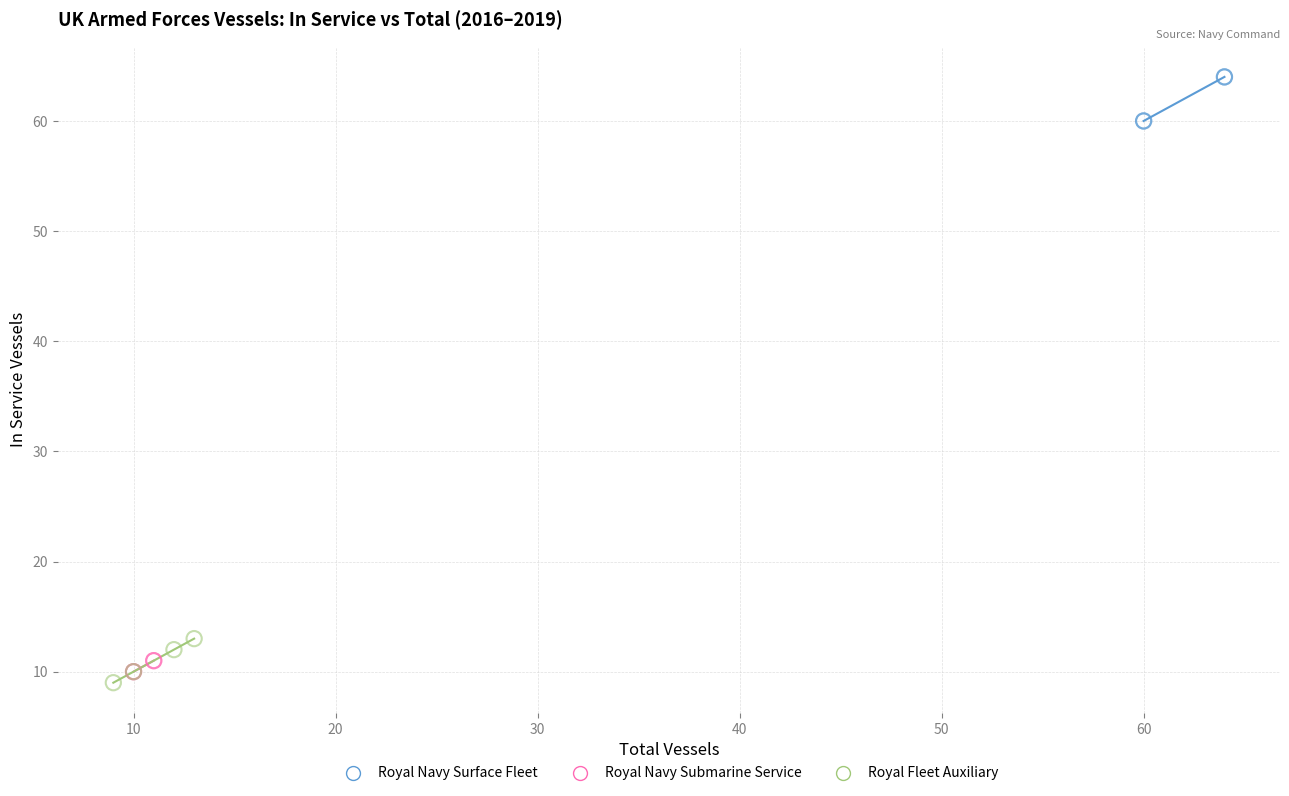

What are all the series names shown in the legend?

Royal Navy Surface Fleet, Royal Navy Submarine Service, Royal Fleet Auxiliary